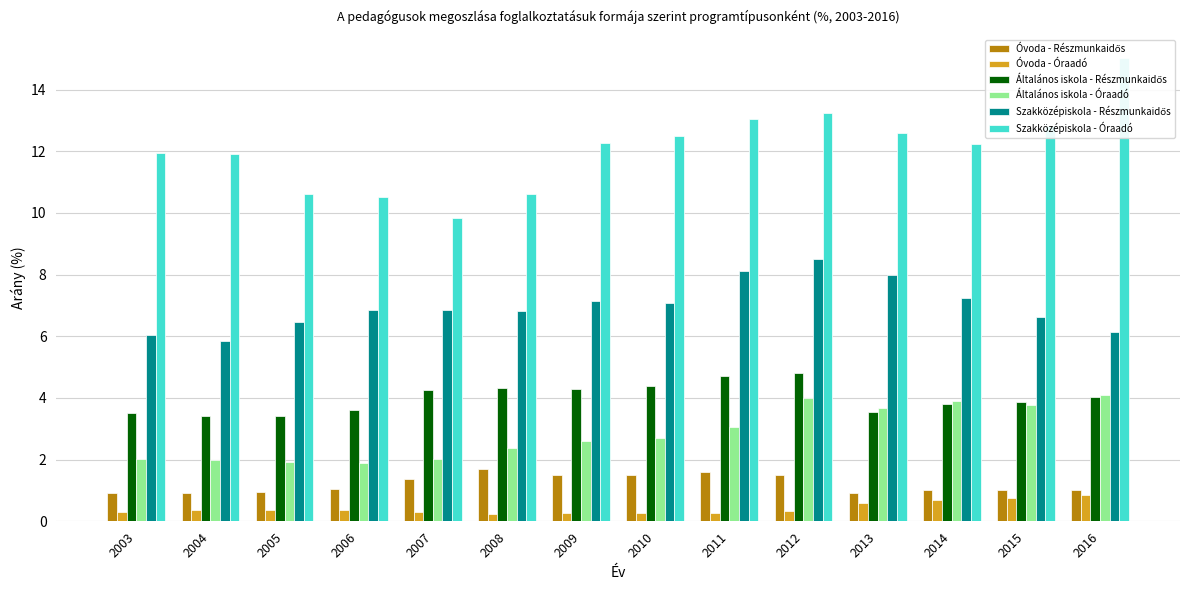

The Szakközépiskola - Óraadó series shows 4.6 at 2015. True or false?

False